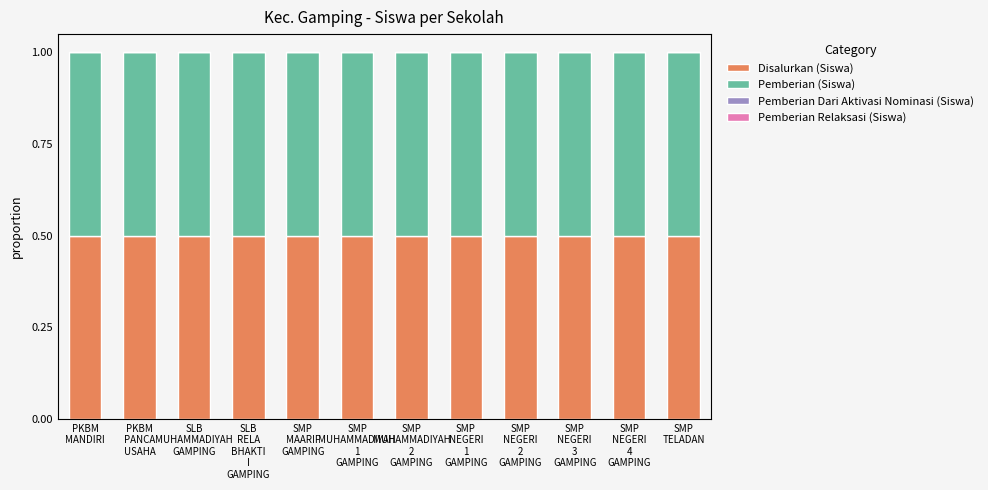

What are all the series names shown in the legend?

Disalurkan (Siswa), Pemberian (Siswa), Pemberian Dari Aktivasi Nominasi (Siswa), Pemberian Relaksasi (Siswa)